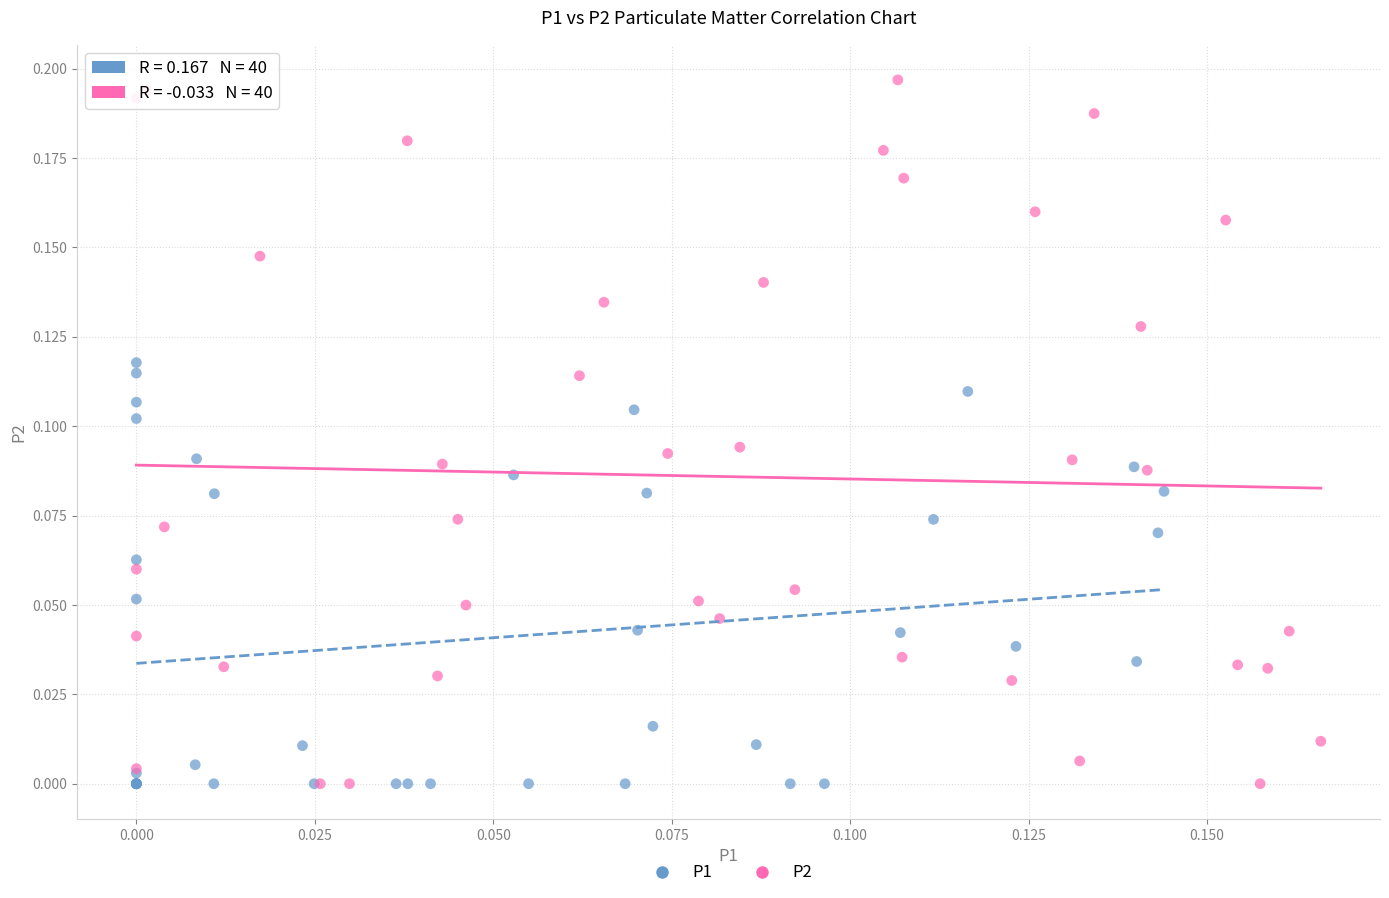

What are all the series names shown in the legend?

P1, P2